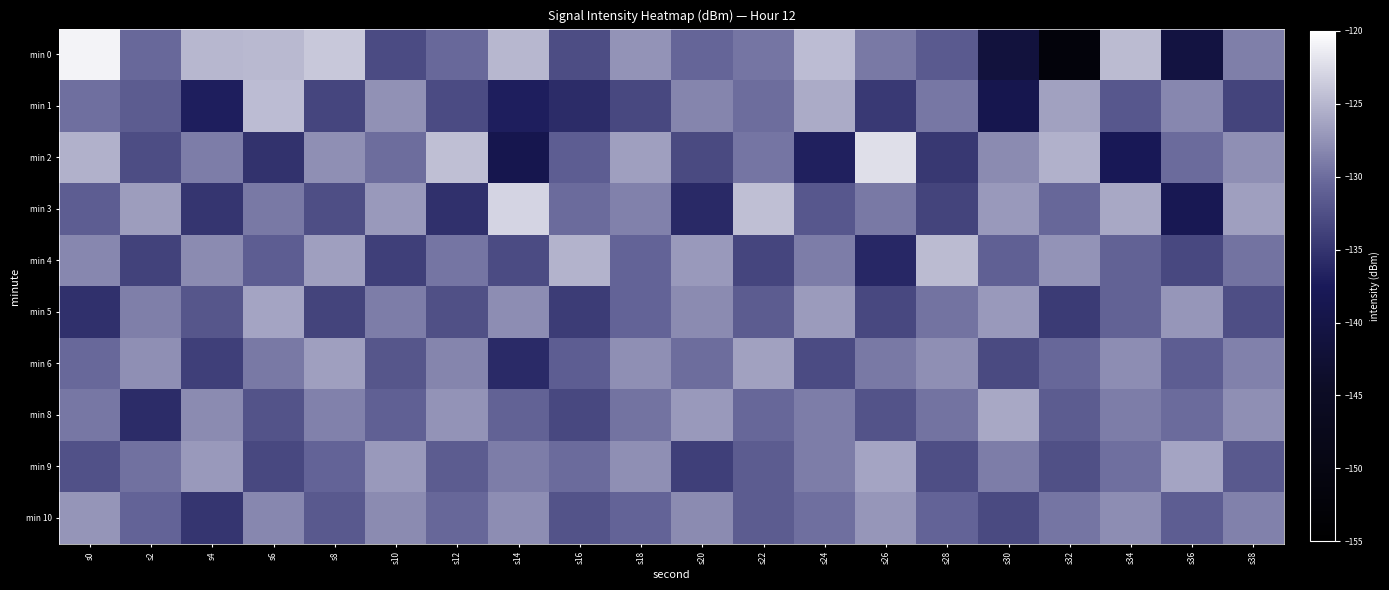

At which category is the sum across all series the highest?

s0